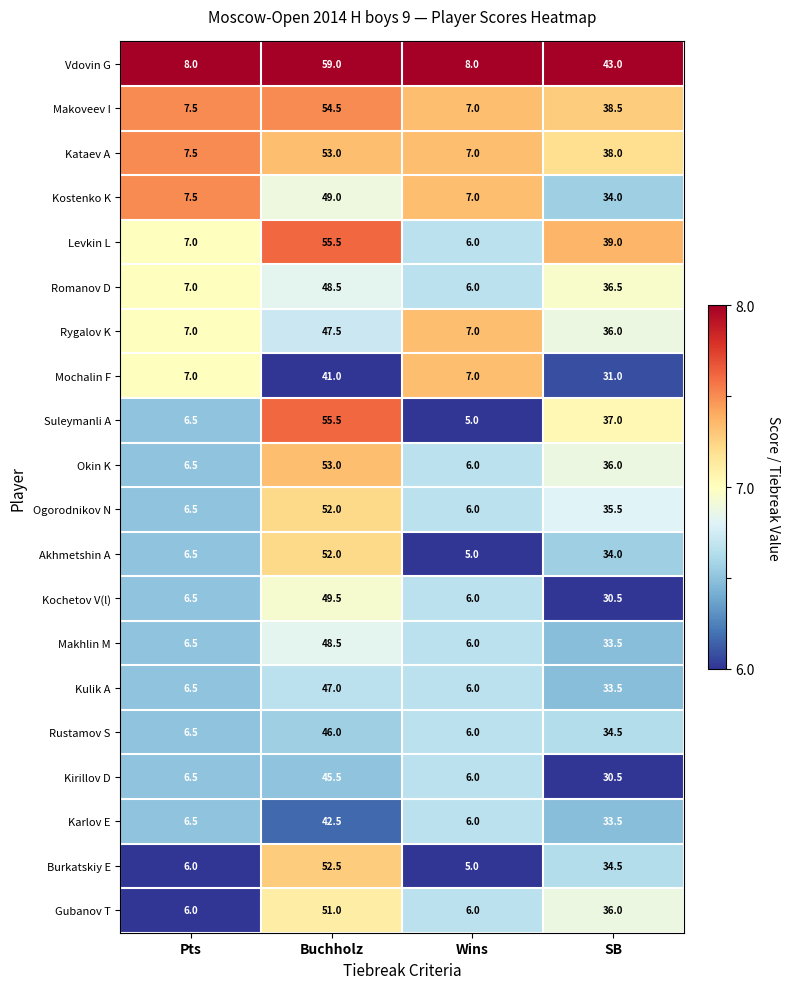

Rank the categories by Kirillov D value from highest to lowest.

Buchholz, SB, Pts, Wins